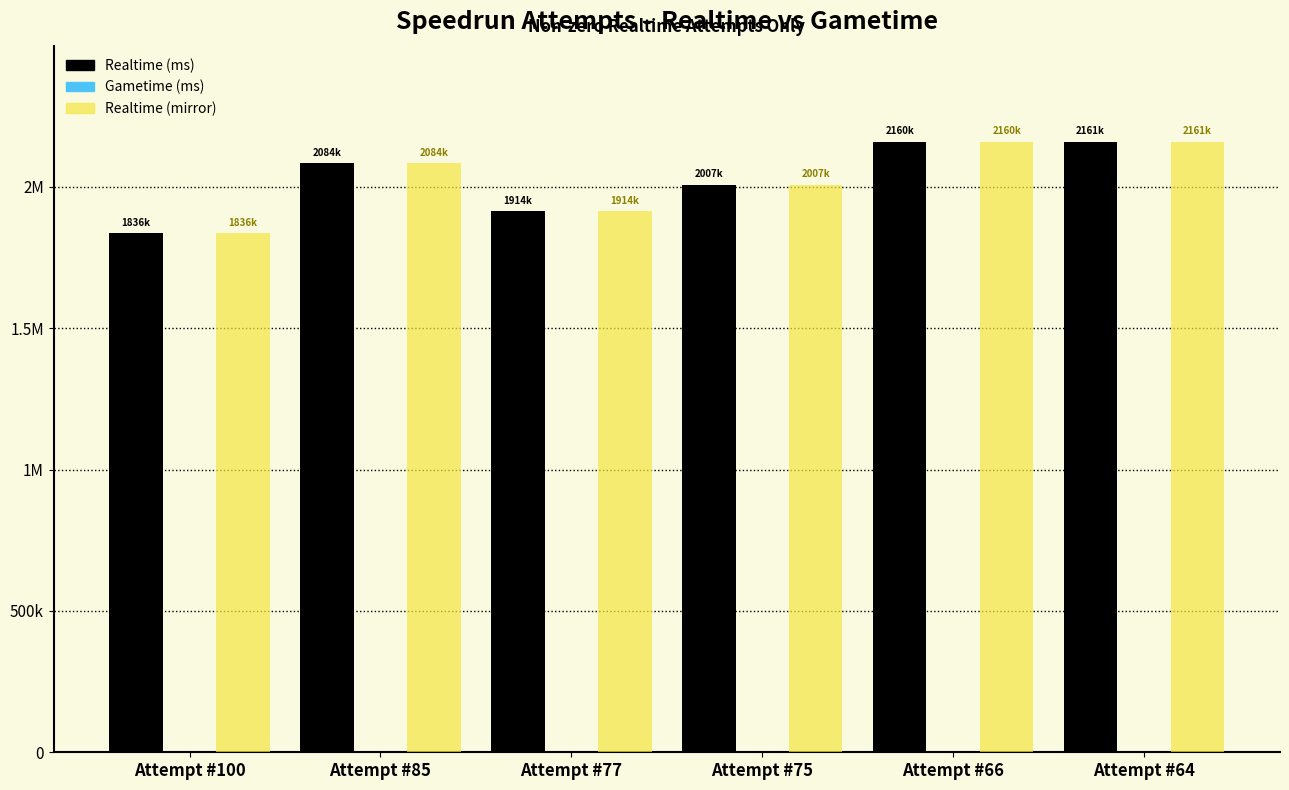

Are the bars horizontal?

No